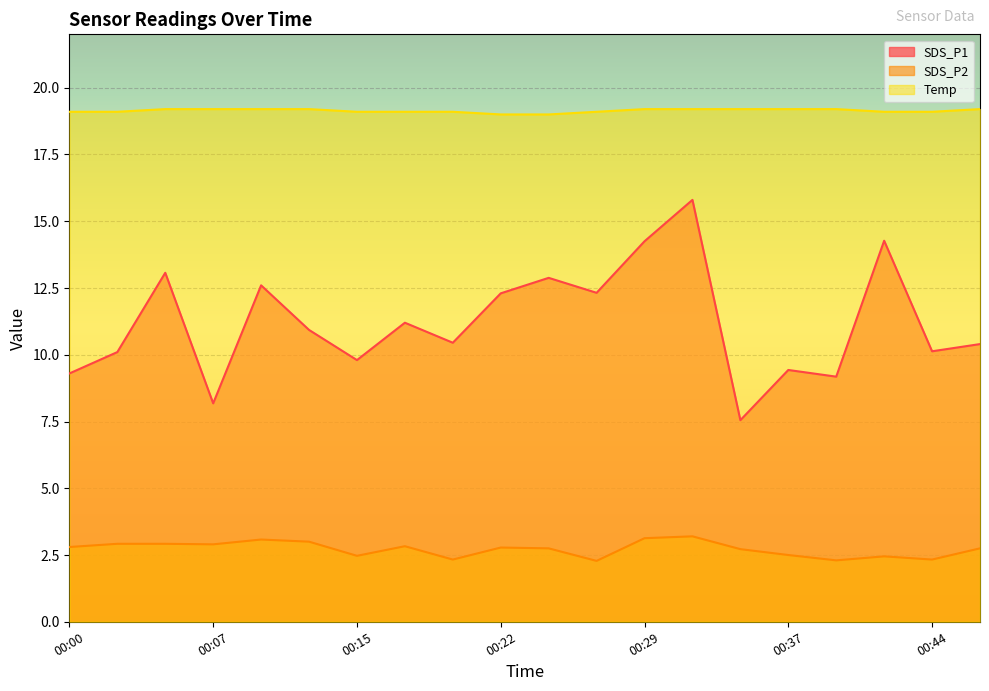

Where is Temp nearest to the value 19?

00:22